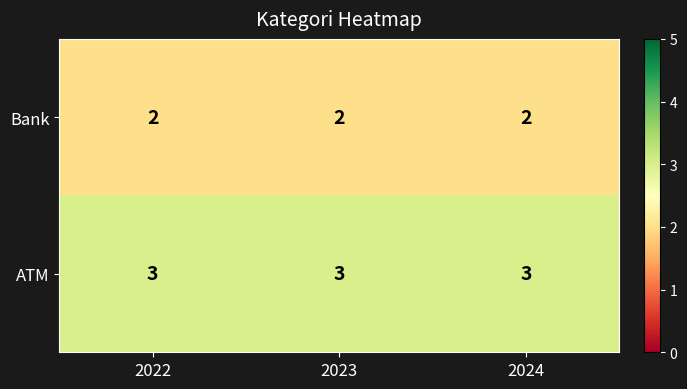

The ATM series shows 3 at 2023. True or false?

True